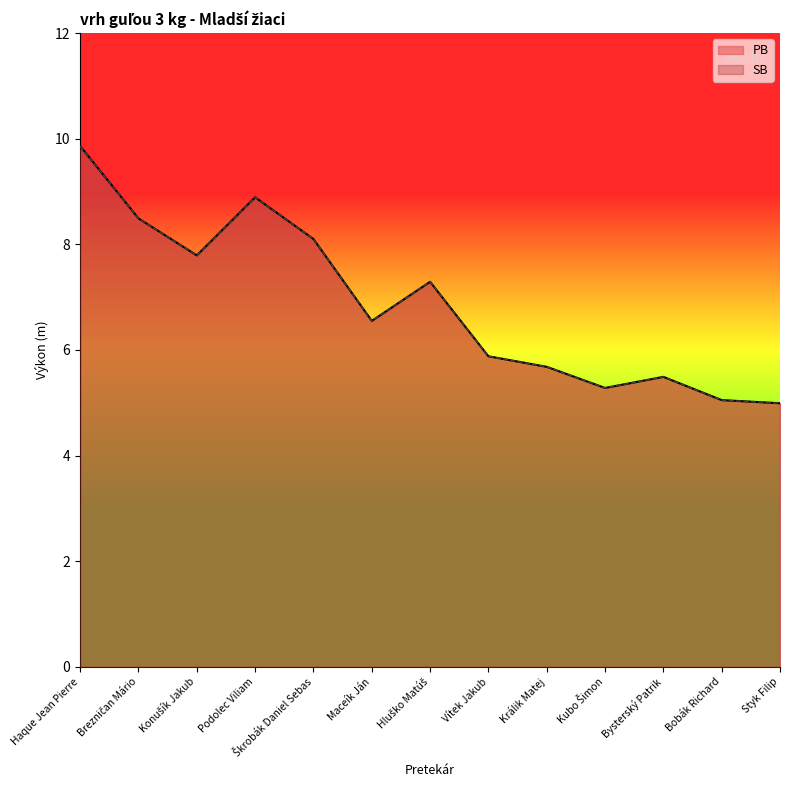

What is the minimum value shown in the chart?

5.0